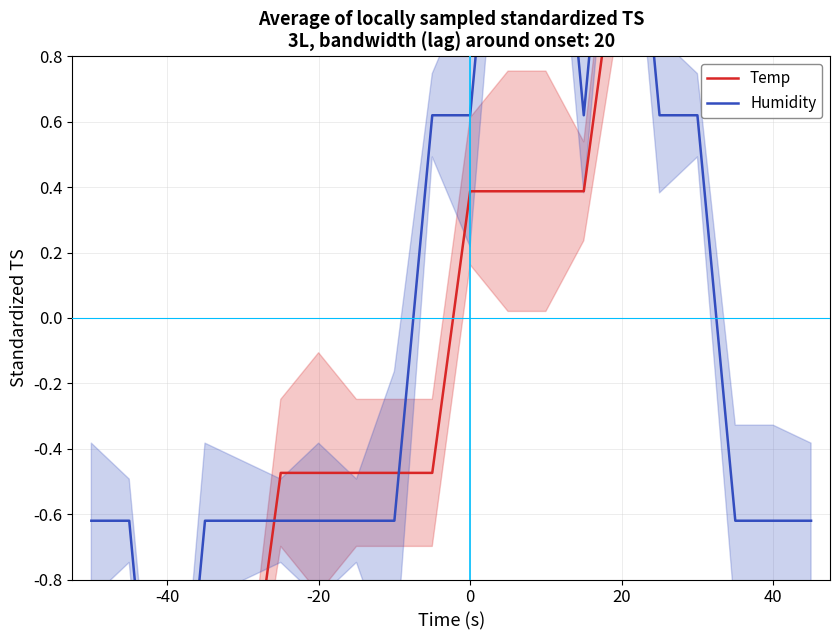

Which series has the largest total across all categories?

Temp